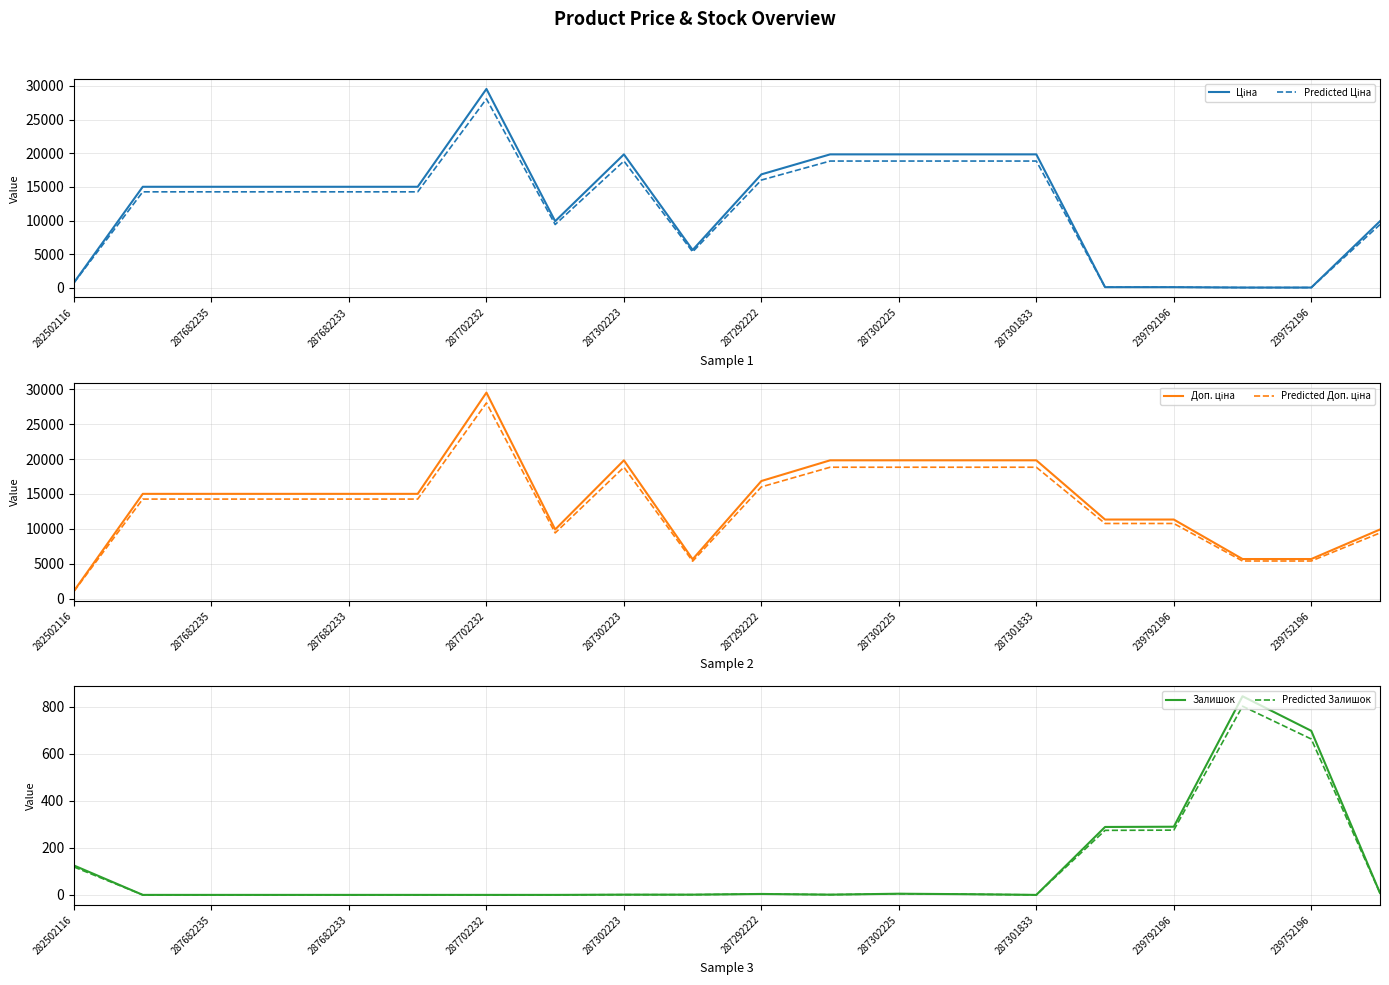

What are all the series names shown in the legend?

Ціна, Predicted Ціна, Доп. ціна, Predicted Доп. ціна, Залишок, Predicted Залишок